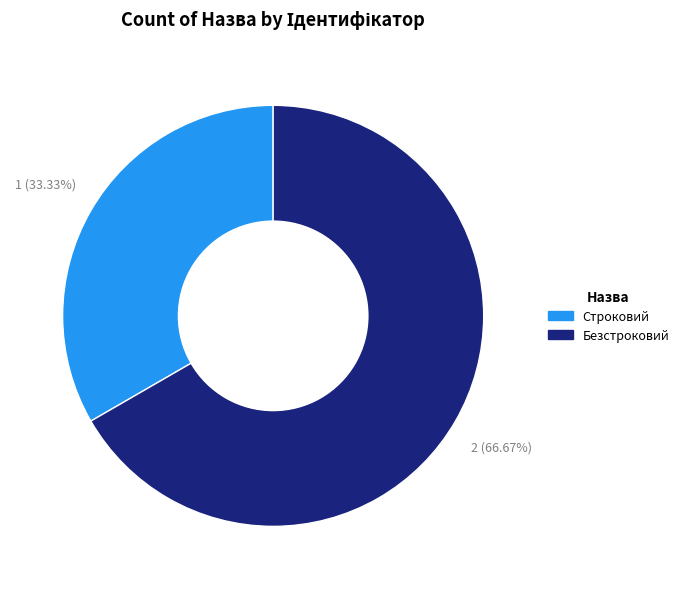

Is it true that Строковий is 33% of the pie?

True